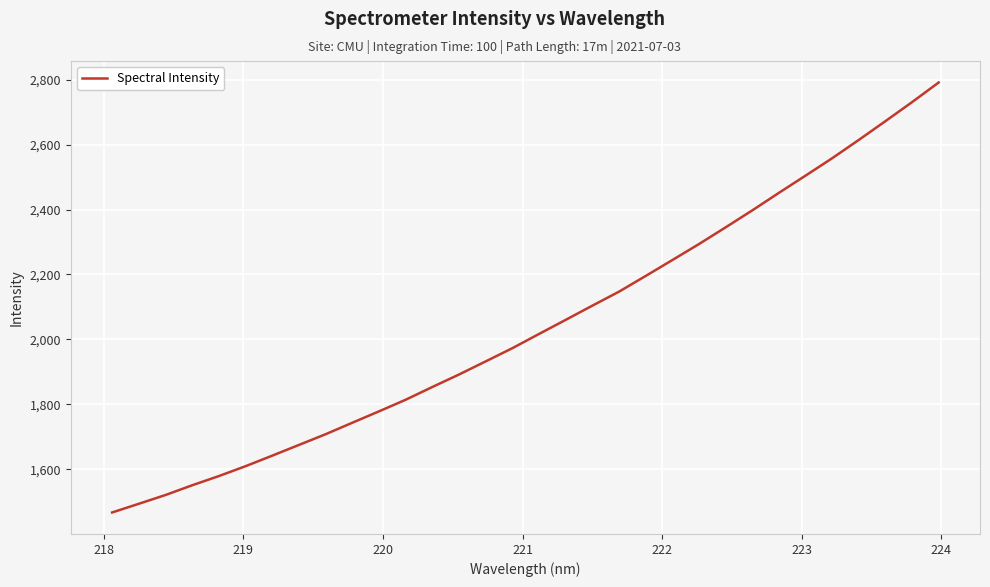

What is the maximum value shown in the chart?

2791.3